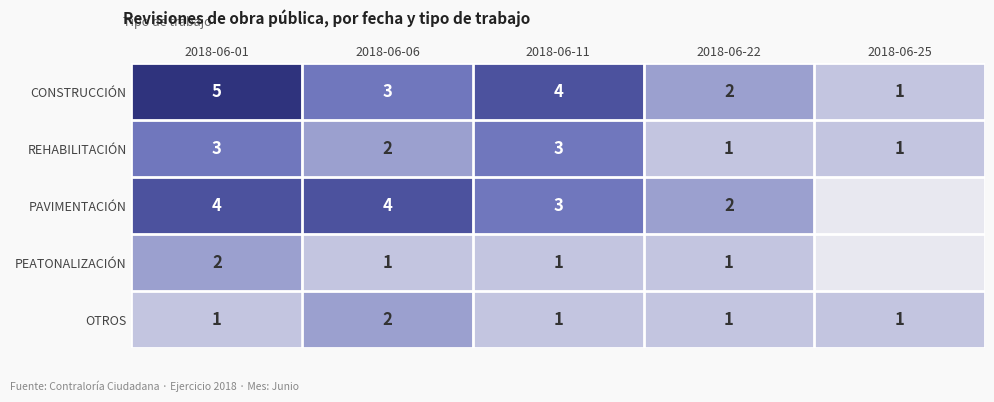

Which has a higher value, 2018-06-01 or 2018-06-22?

2018-06-01